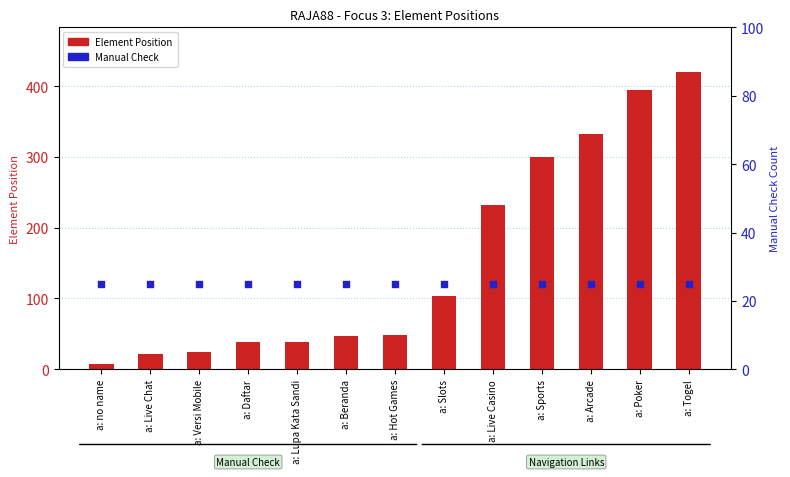

Which series has the widest spread of Y values?

Element Position